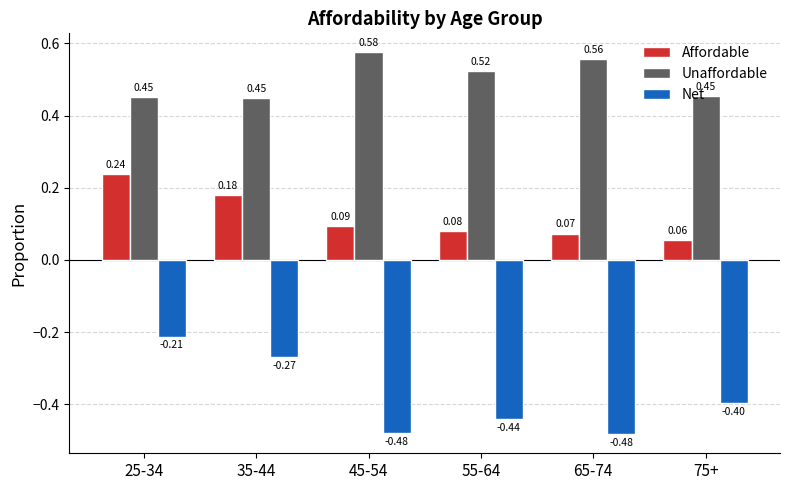

What is the sum of the Net values at 25-34 and 75+?

-0.6